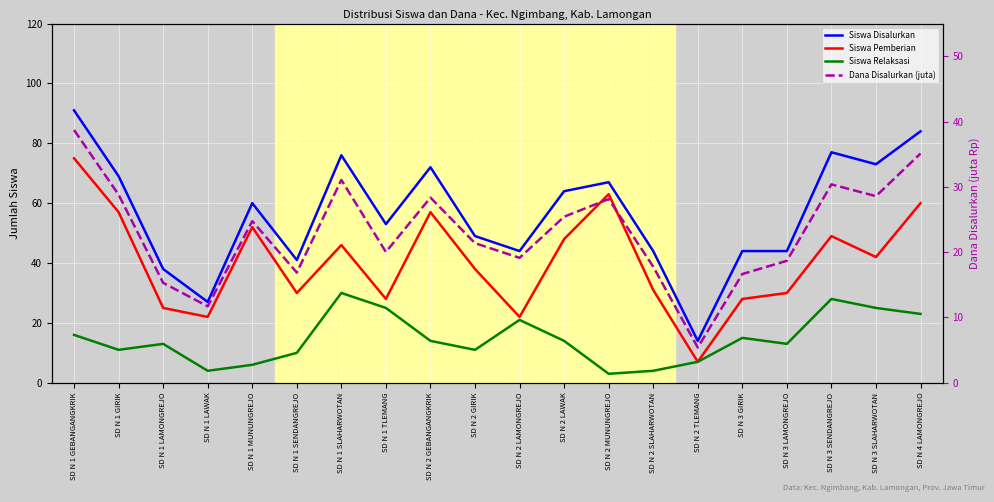

The Siswa Relaksasi series shows 14.0 at SD N 2 LAWAK. True or false?

True